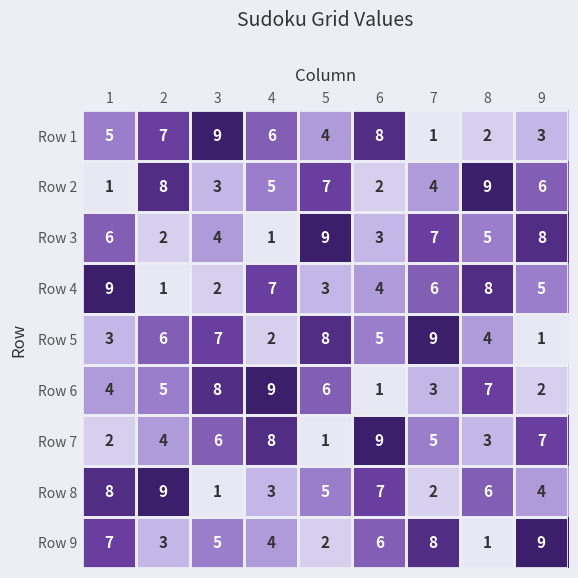

At how many categories does at least one series exceed 5?

9